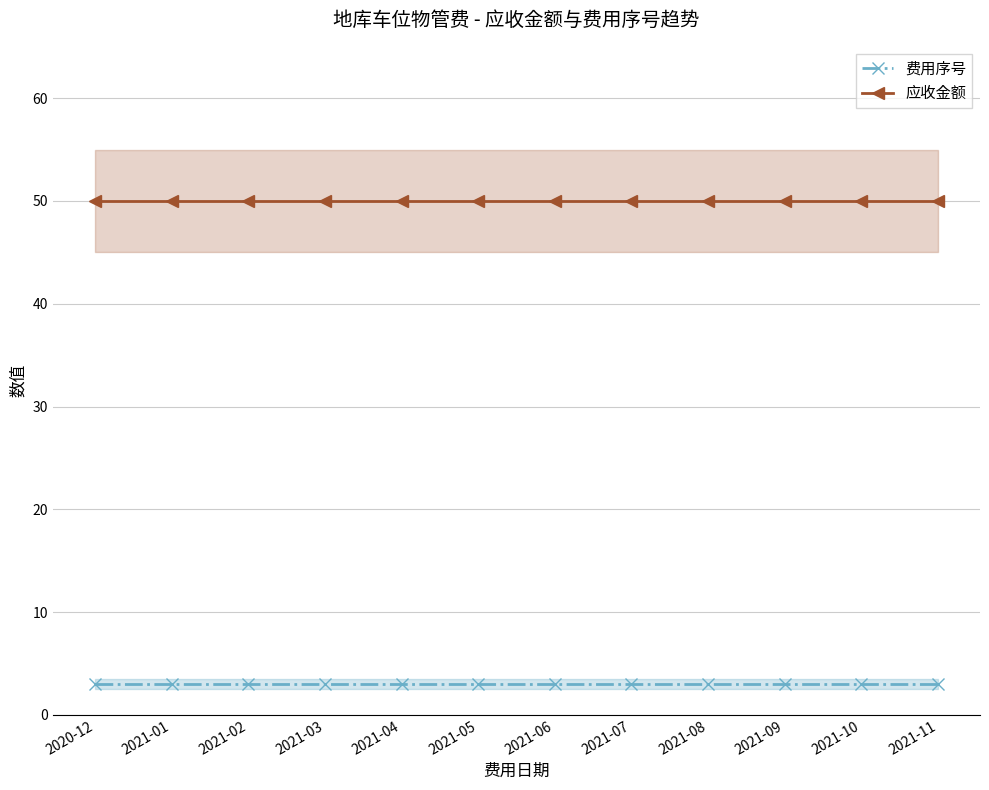

True or false: 费用序号 has a value of 3 at 2021-03.

True